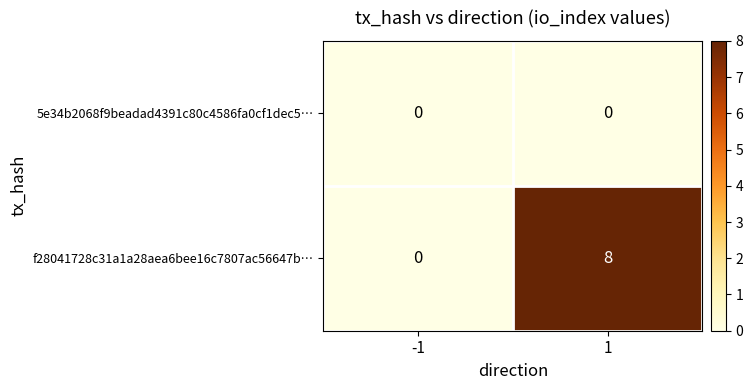

Is it true that f28041728c31a1a28aea6bee16c7807ac56647b… equals 6 at -1?

False